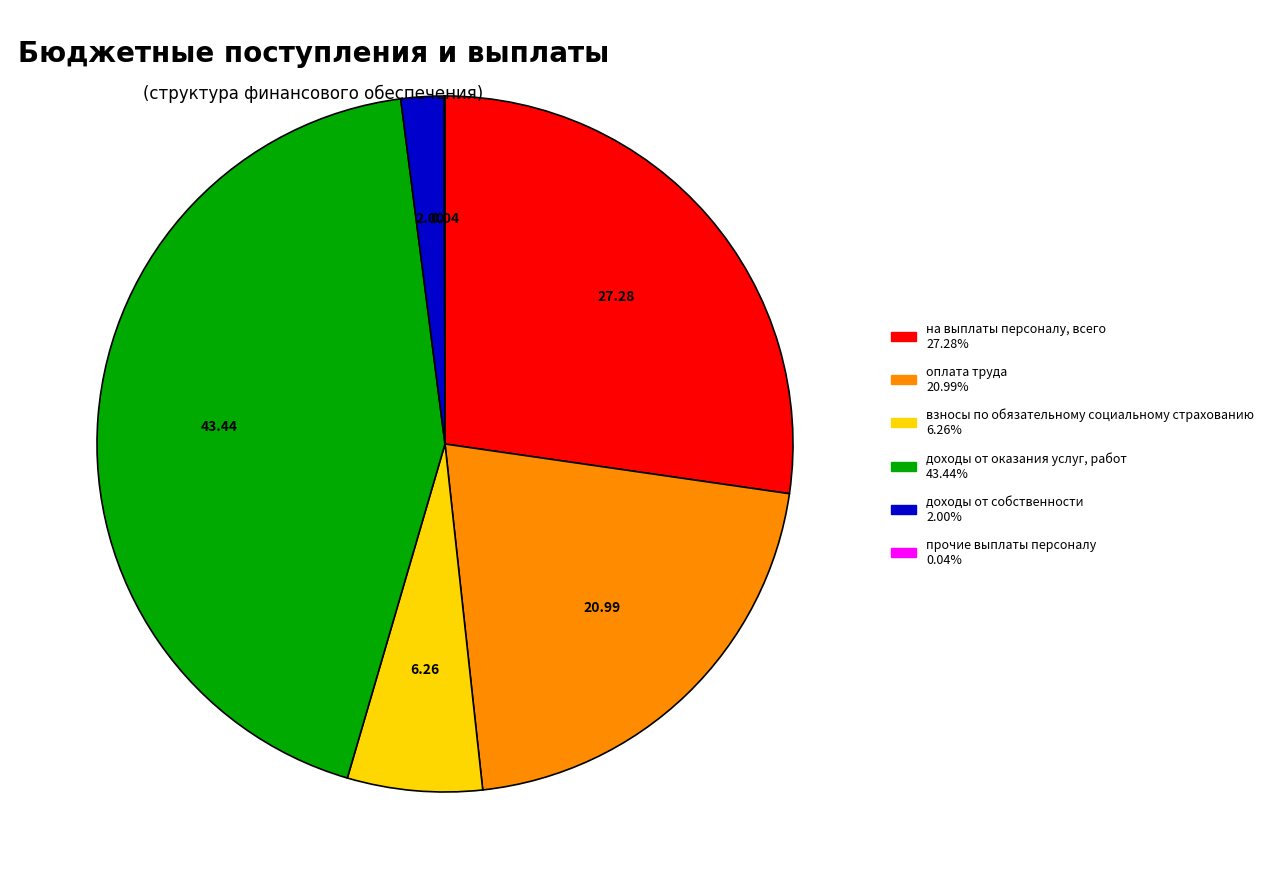

Does доходы от оказания услуг, работ represent more than half of the total?

No